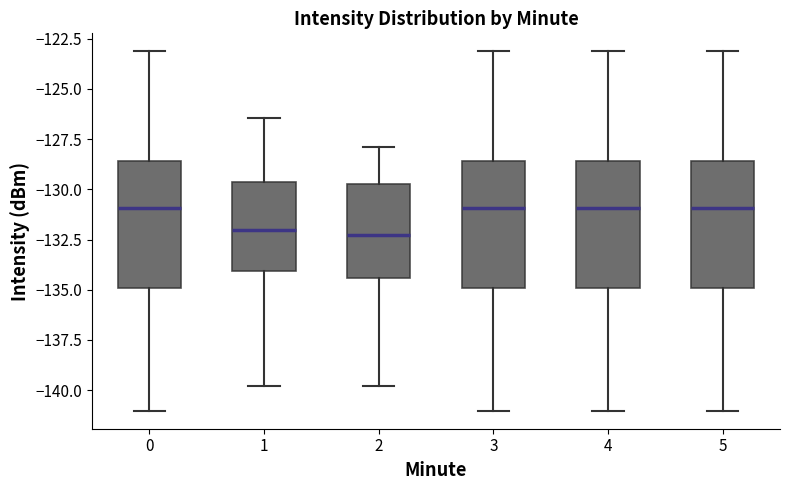

Reading left to right, transcribe this box plot: for each box, give where its median line is, the range the box spans, and where its two whiskers end, as read against the y-axis. The values are not printed on the chart, so give them approximately, as read against the axis.

0: median -131.0, box -135.0 to -128.5, whiskers -141.0 to -123.0
1: median -132.0, box -134.0 to -129.5, whiskers -140.0 to -126.5
2: median -132.5, box -134.5 to -129.5, whiskers -140.0 to -128.0
3: median -131.0, box -135.0 to -128.5, whiskers -141.0 to -123.0
4: median -131.0, box -135.0 to -128.5, whiskers -141.0 to -123.0
5: median -131.0, box -135.0 to -128.5, whiskers -141.0 to -123.0